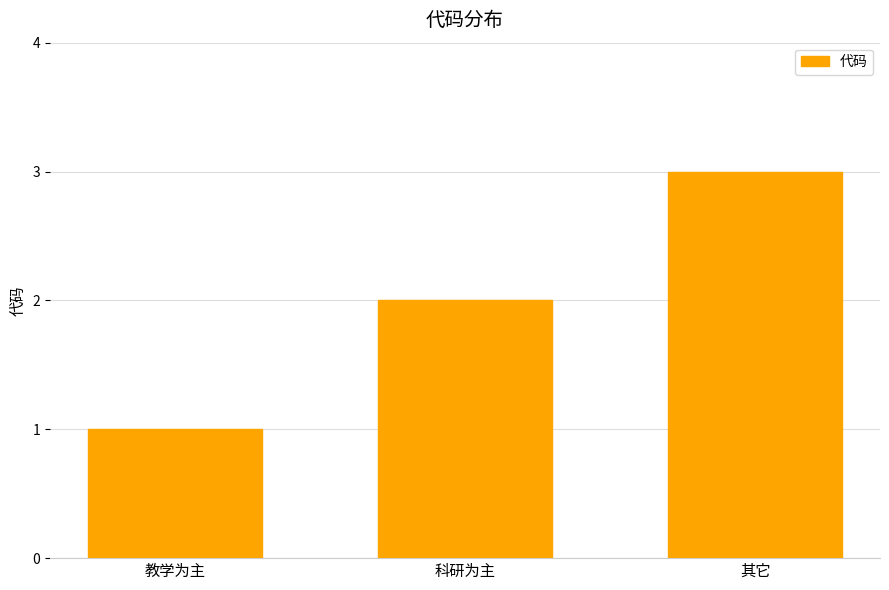

List the labels in order of value, smallest first.

教学为主, 科研为主, 其它